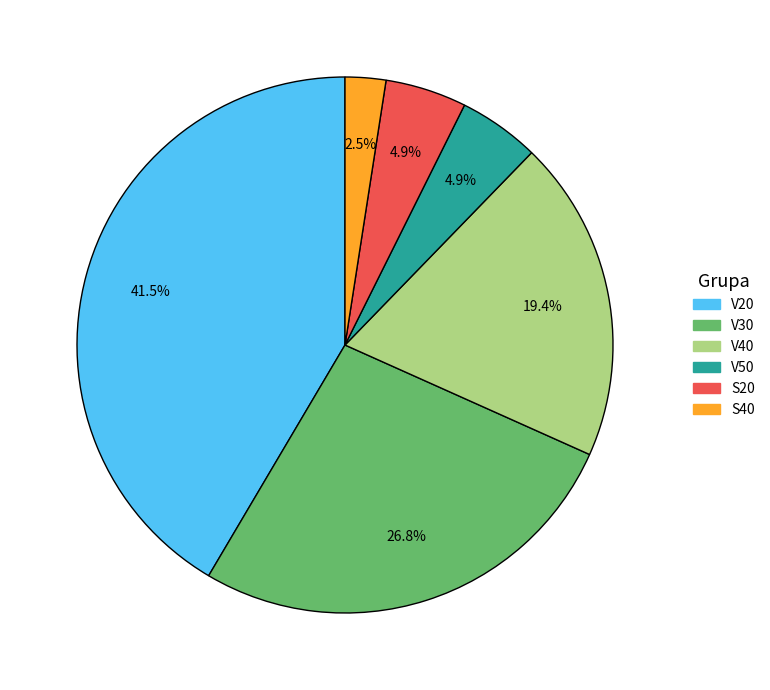

True or false: V30 accounts for 16% of the total.

False